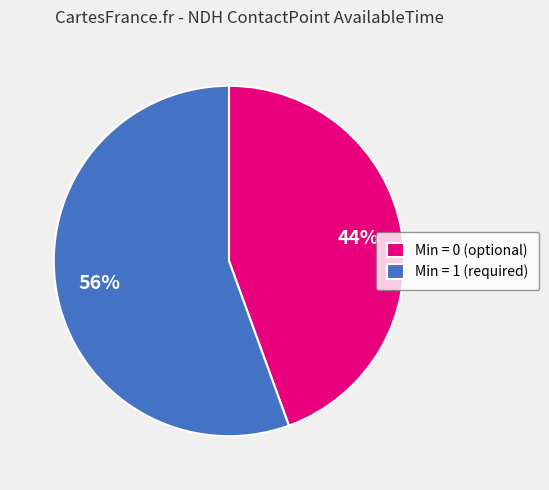

Between Min = 1 (required) and Min = 0 (optional), which is larger?

Min = 1 (required)